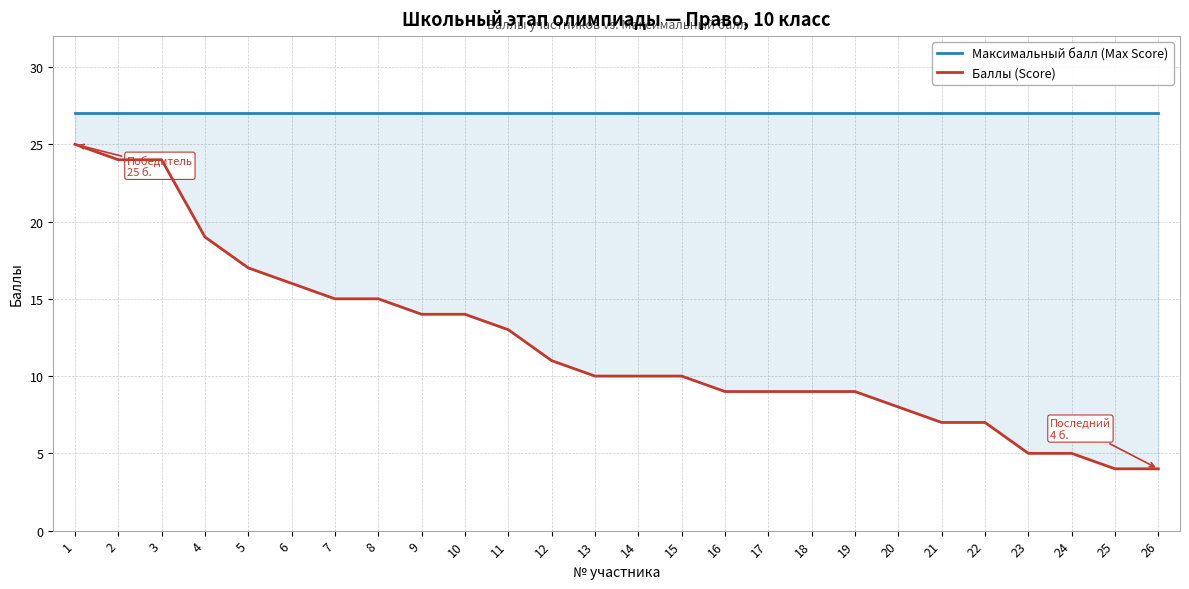

Reading left to right, what are all the values shown in this chart?

Максимальный балл (Max Score): 27	27	27	27	27	27	27	27	27	27	27	27	27	27	27	27	27	27	27	27	27	27	27	27	27	27
Баллы (Score): 25	24	24	19	17	16	15	15	14	14	13	11	10	10	10	9	9	9	9	8	7	7	5	5	4	4